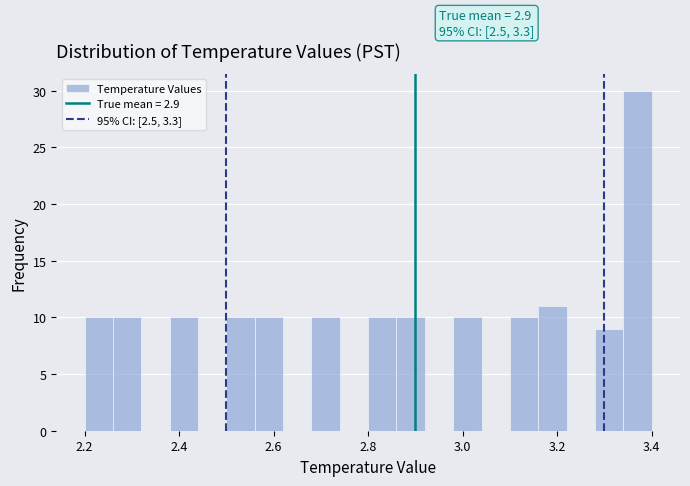

Read against the x-axis, roughly where is the centre of the tallest bar?

3.38